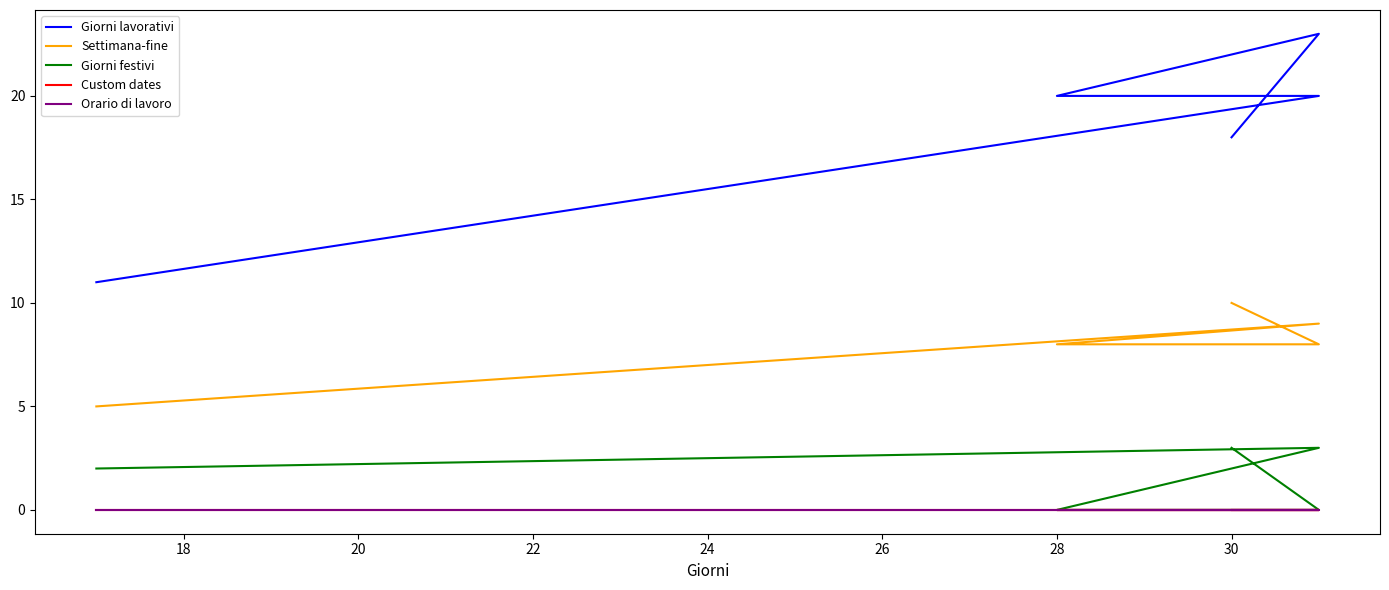

Reading left to right, extract all data points from this chart.

Giorni lavorativi: 11	20	20	23	18
Settimana-fine: 5	9	8	8	10
Giorni festivi: 2	3	0	0	3
Custom dates: 0	0	0	0	0
Orario di lavoro: 0	0	0	0	0